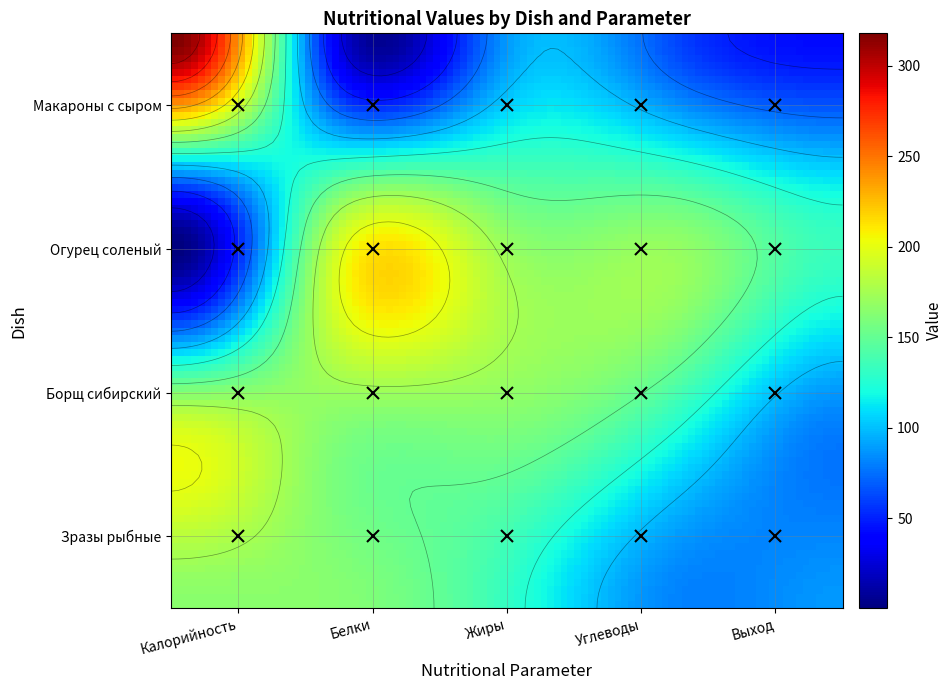

Rank the categories by Борщ сибирский со сметаной value from lowest to highest.

Выход, Углеводы, Жиры, Белки, Калорийность